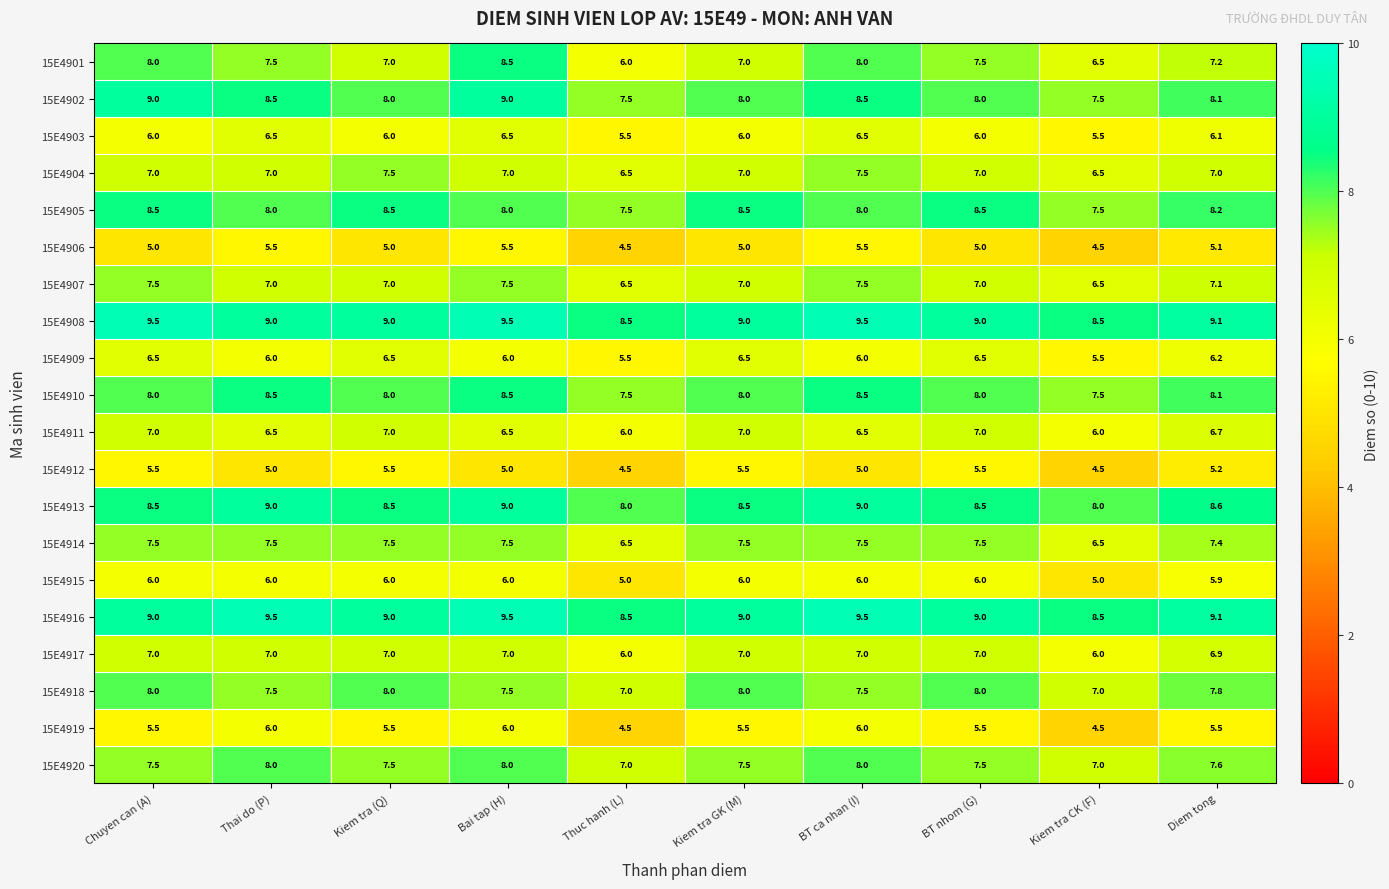

What is the maximum value shown in the chart?

9.5